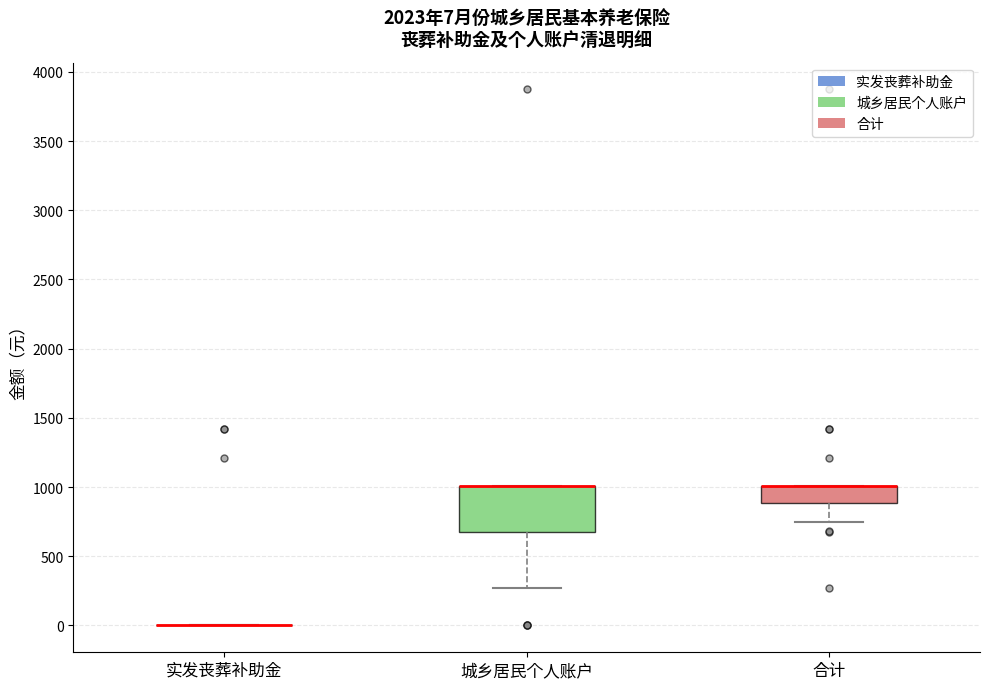

Which box is the tallest, from its lower edge to its upper edge?

城乡居民个人账户